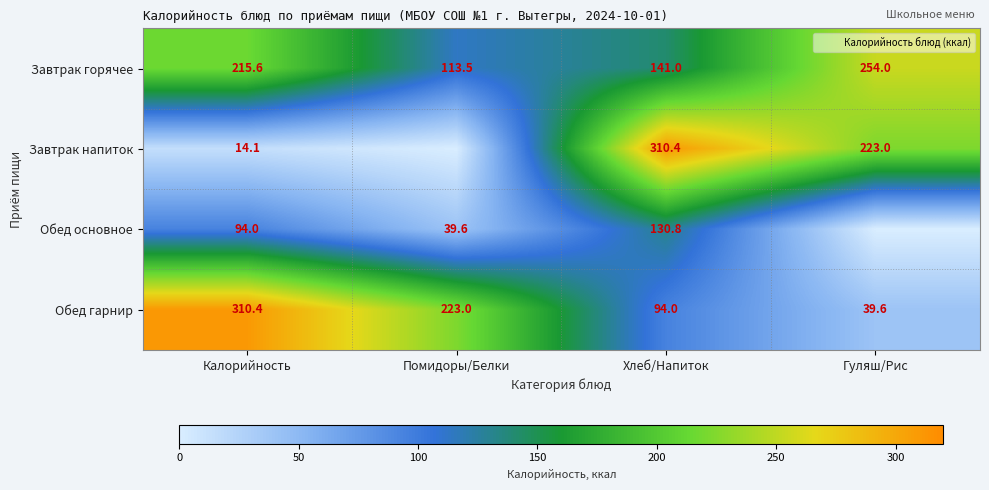

Read the Обед гарнир value at Калорийность.

310.4